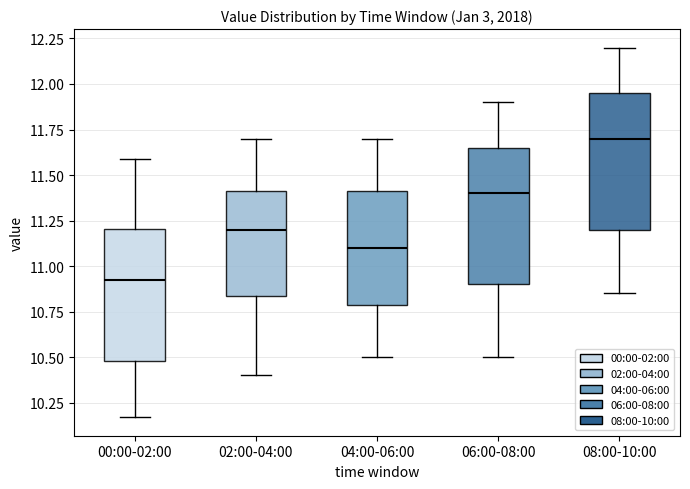

Reading left to right, read every box against the y-axis: the position of its median line, the range the box covers, and the ends of its whiskers. The values are not printed on the chart, so give them approximately, as read against the axis.

00:00-02:00: median 10.95, box 10.50 to 11.20, whiskers 10.15 to 11.60
02:00-04:00: median 11.20, box 10.85 to 11.40, whiskers 10.40 to 11.70
04:00-06:00: median 11.10, box 10.80 to 11.40, whiskers 10.50 to 11.70
06:00-08:00: median 11.40, box 10.90 to 11.65, whiskers 10.50 to 11.90
08:00-10:00: median 11.70, box 11.20 to 11.95, whiskers 10.85 to 12.20